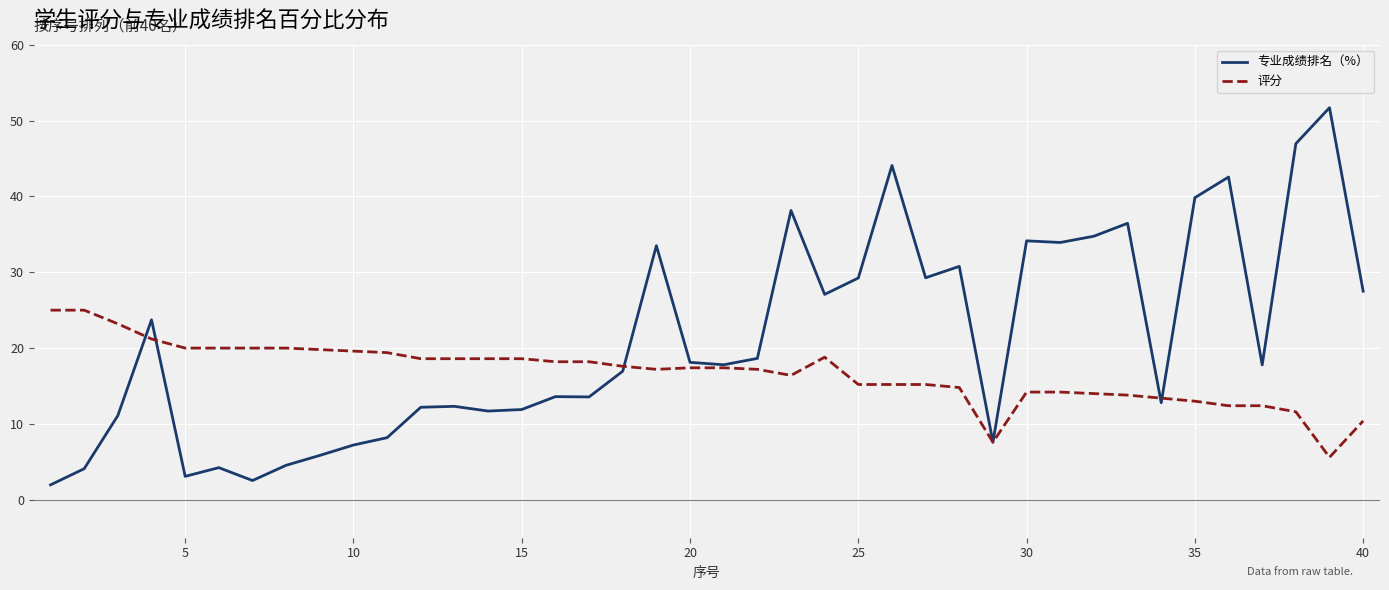

Which series has the widest spread of values?

专业成绩排名（%）